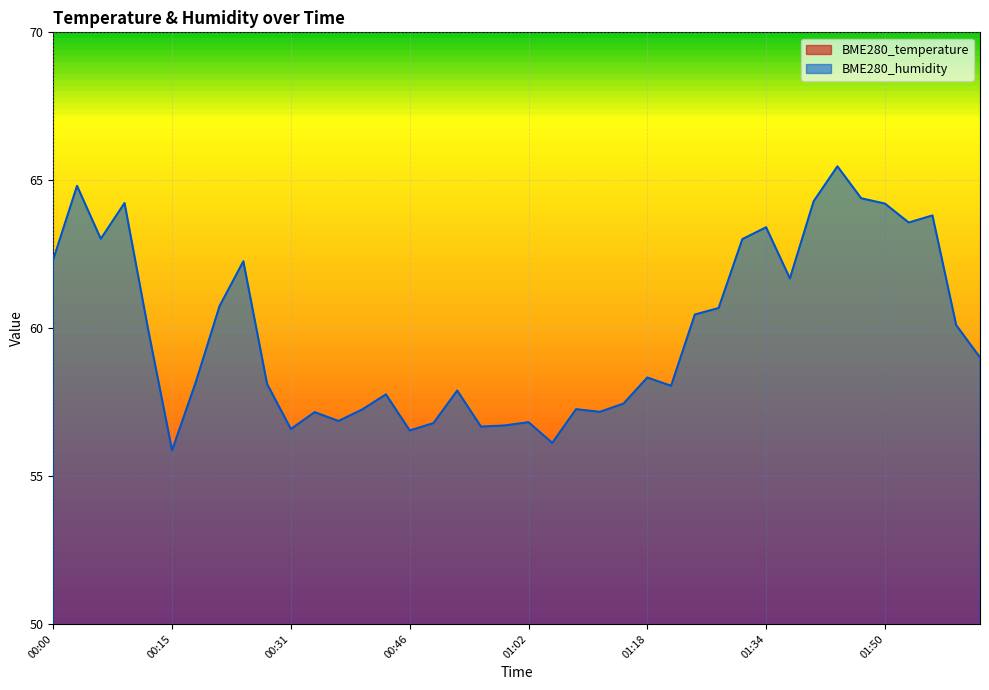

Which label corresponds to the largest value in the chart?

01:44